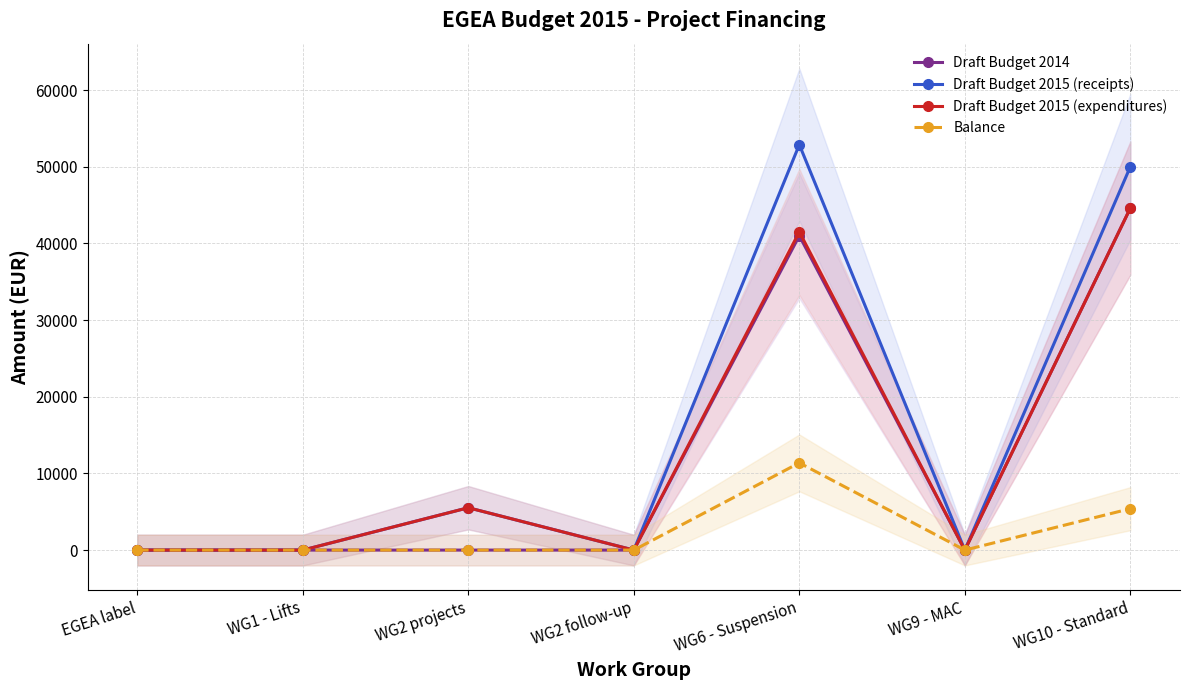

How many series are shown in this chart?

4